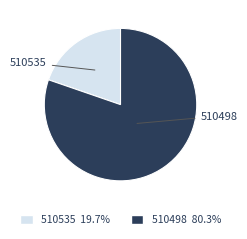

What is the largest slice in the pie chart?

510498